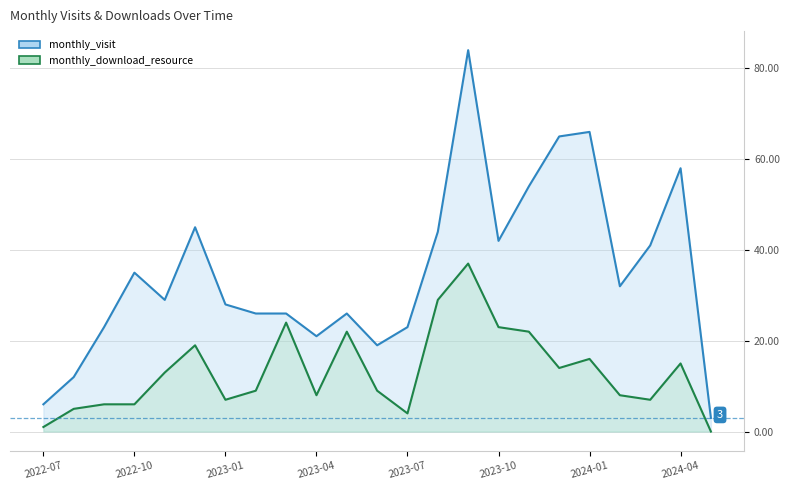

Reading right to left, transcribe all the data shown in this chart.

monthly_visit: 3	58	41	32	66	65	54	42	84	44	23	19	26	21	26	26	28	45	29	35	23	12	6
monthly_download_resource: 0	15	7	8	16	14	22	23	37	29	4	9	22	8	24	9	7	19	13	6	6	5	1